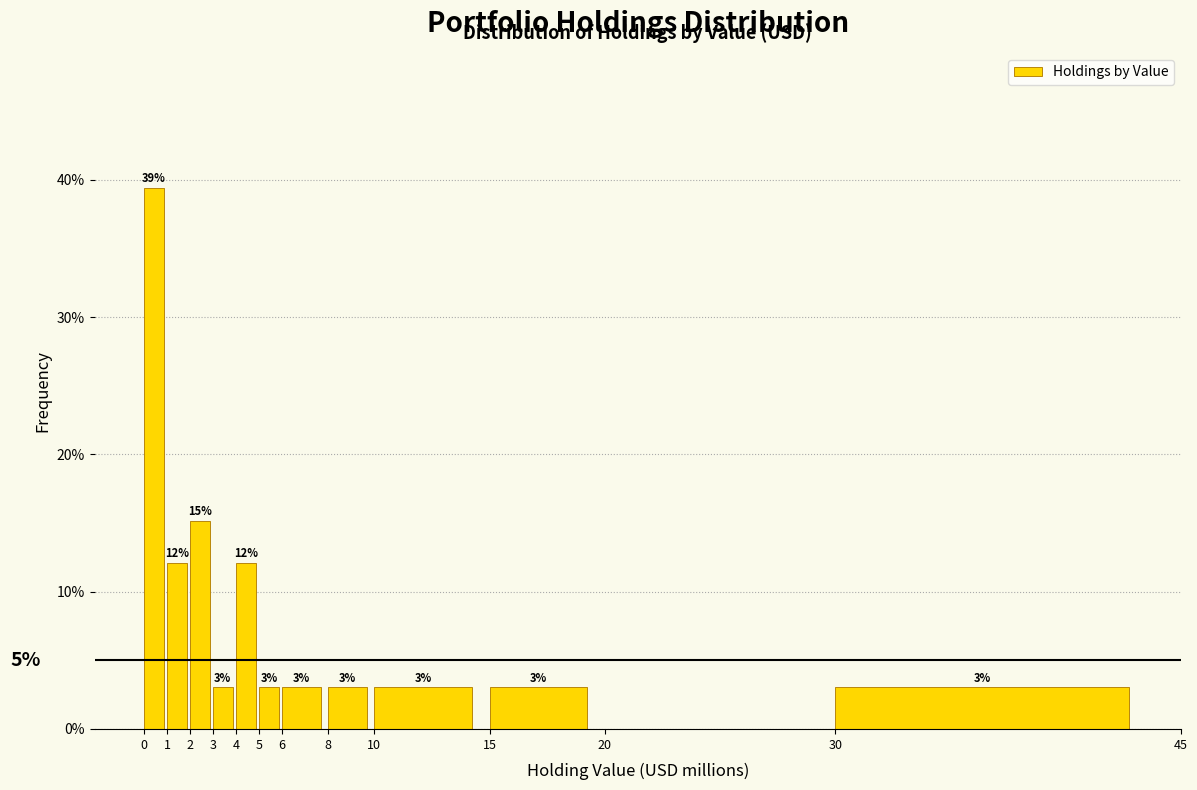

Which range on the x-axis has the tallest bar?

0 to 1